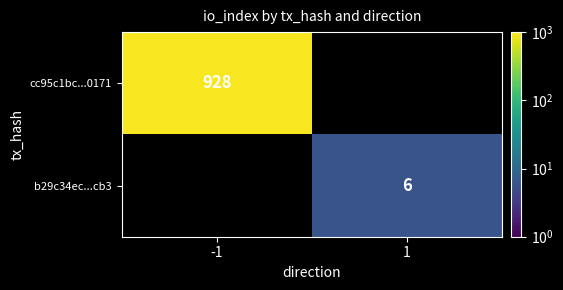

Is it true that cc95c1bc...0171 equals 1395 at -1?

False